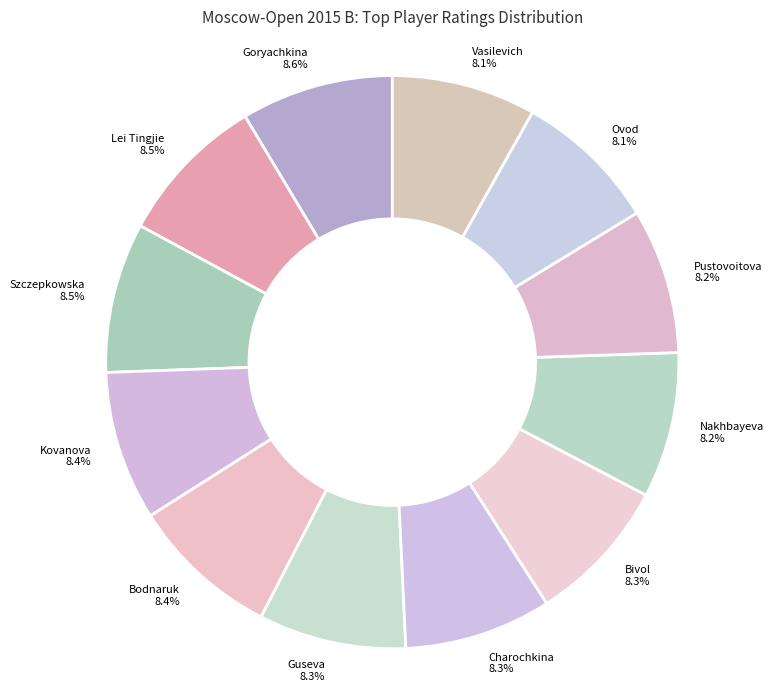

Combined, do Kovanova and Lei Tingjie account for over 50%?

No